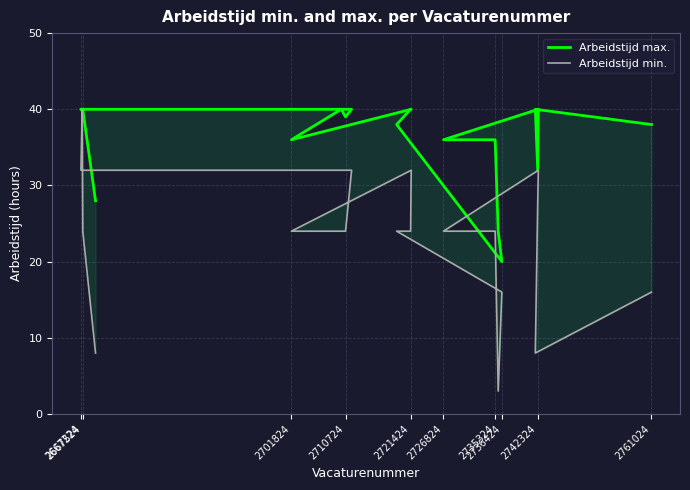

At 2721424, list the series in order from largest to smallest.

Arbeidstijd max., Arbeidstijd min.